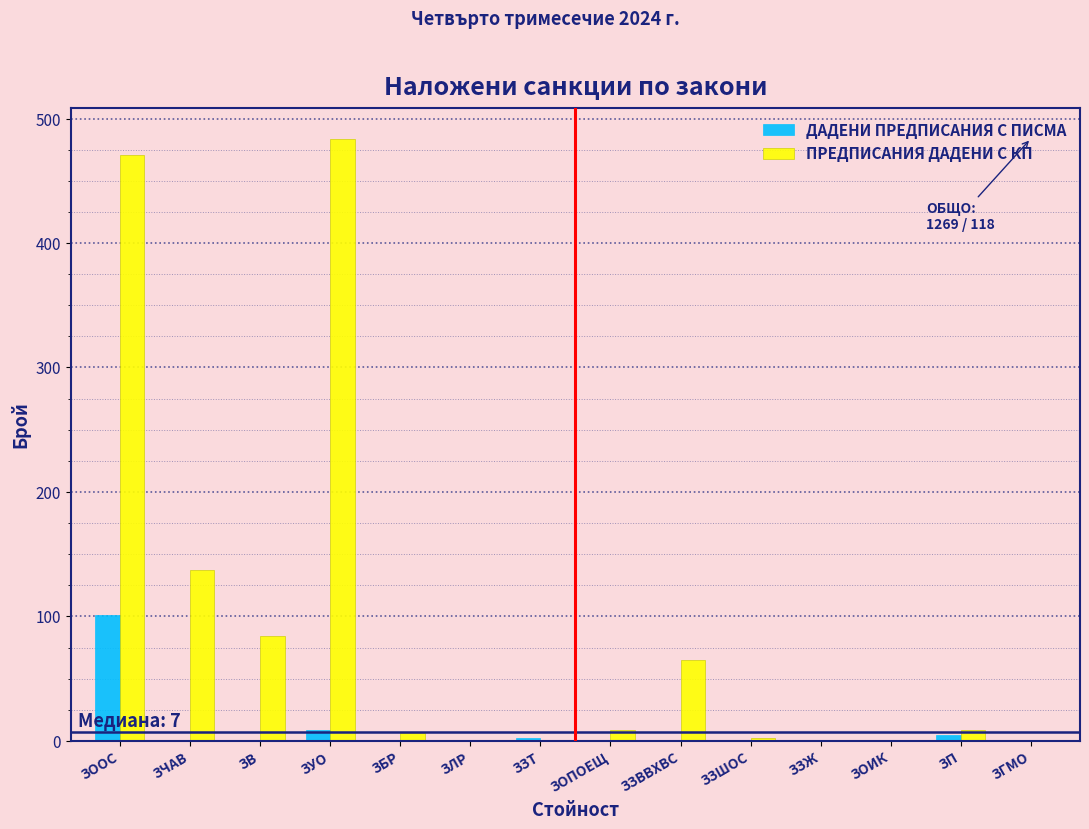

What is the greatest value displayed?

484